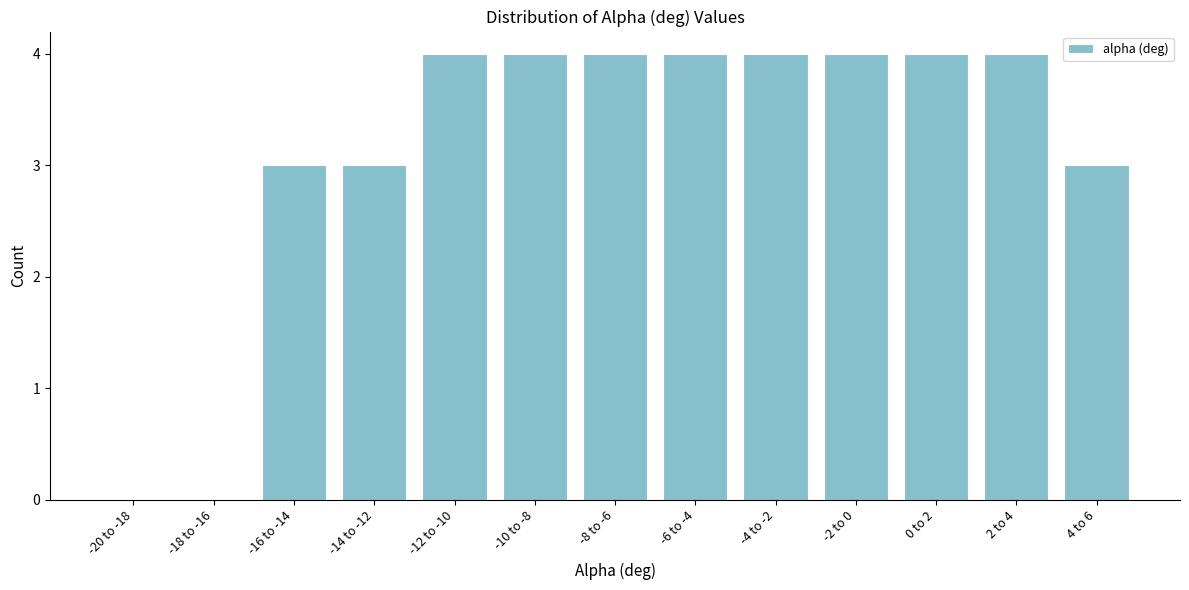

Reading right to left, transcribe all the data shown in this chart.

4 to 6=3	2 to 4=4	0 to 2=4	-2 to 0=4	-4 to -2=4	-6 to -4=4	-8 to -6=4	-10 to -8=4	-12 to -10=4	-14 to -12=3	-16 to -14=3	-18 to -16=0	-20 to -18=0